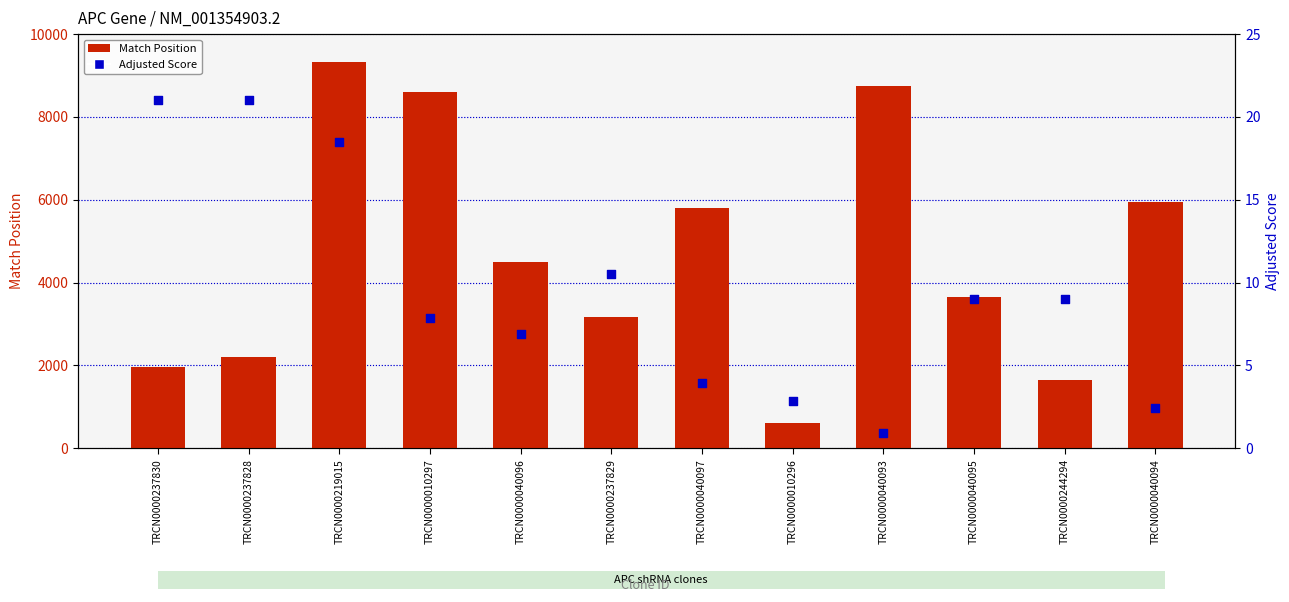

Which series reaches the maximum Y coordinate?

Match Position